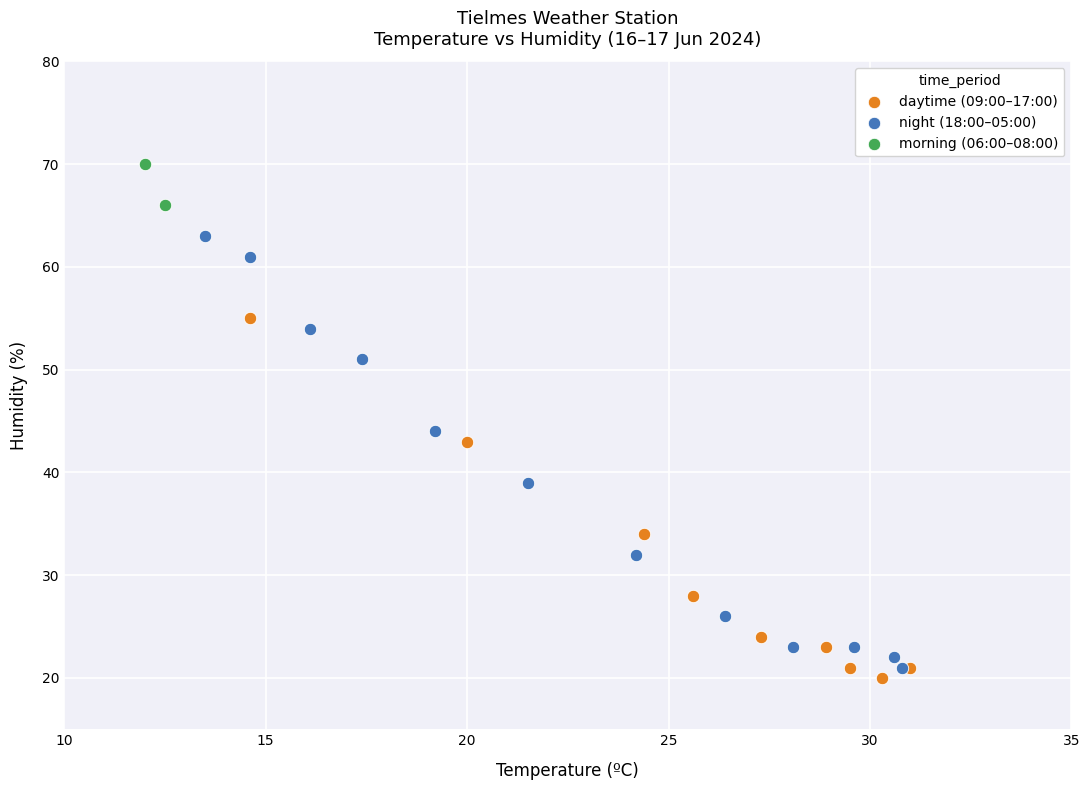

Which series contains the highest Y value?

morning (06:00–08:00)